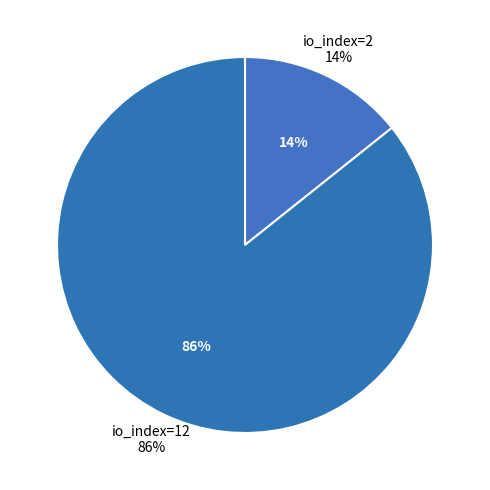

Rank the categories by value from highest to lowest.

io_index=12, io_index=2